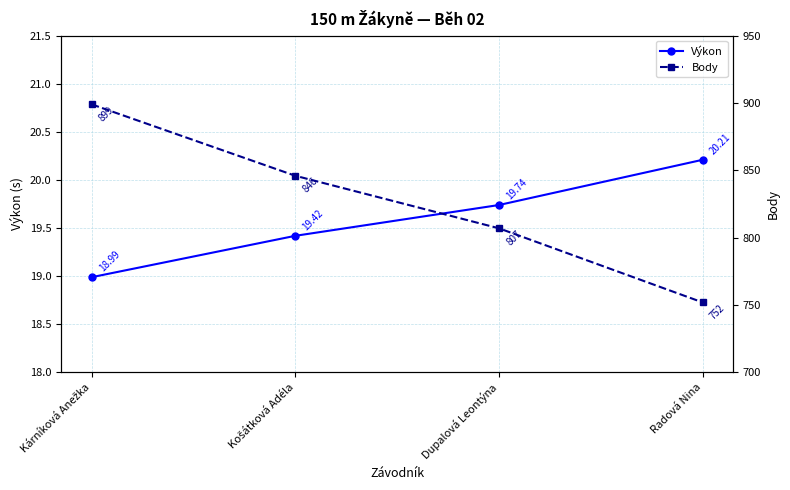

What is the total value across all series at Košátková Adéla?

865.4